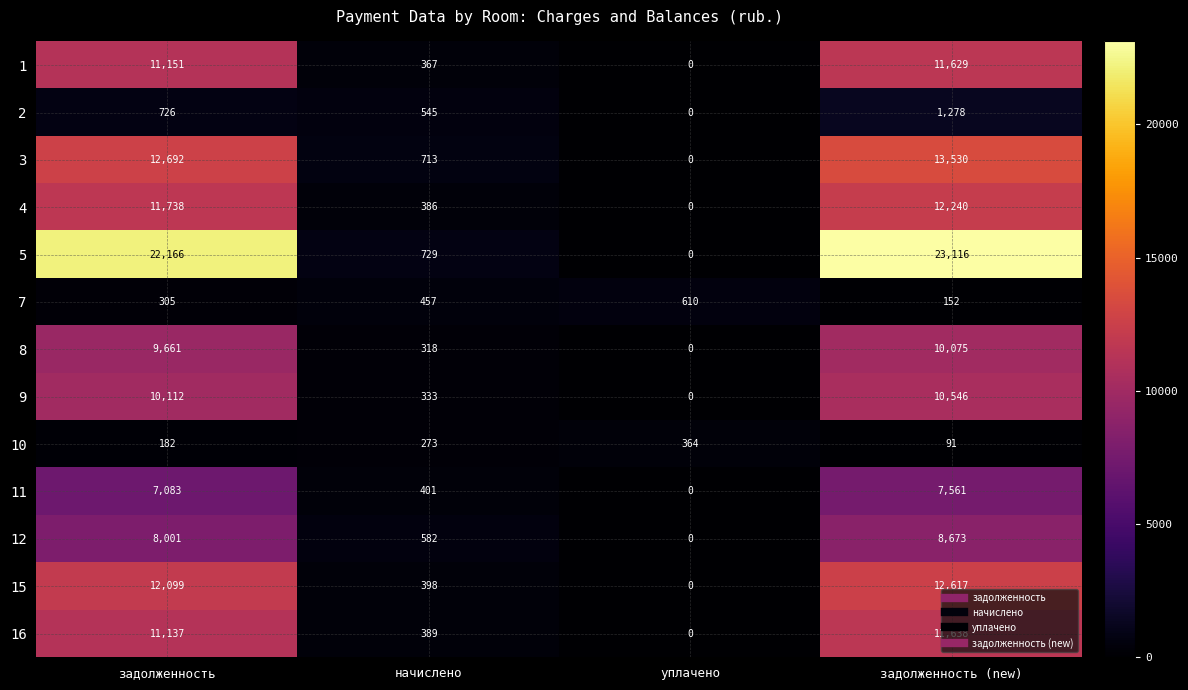

List the series in order of their peak value, lowest first.

10, 7, 2, 11, 12, 8, 9, 1, 16, 4, 15, 3, 5